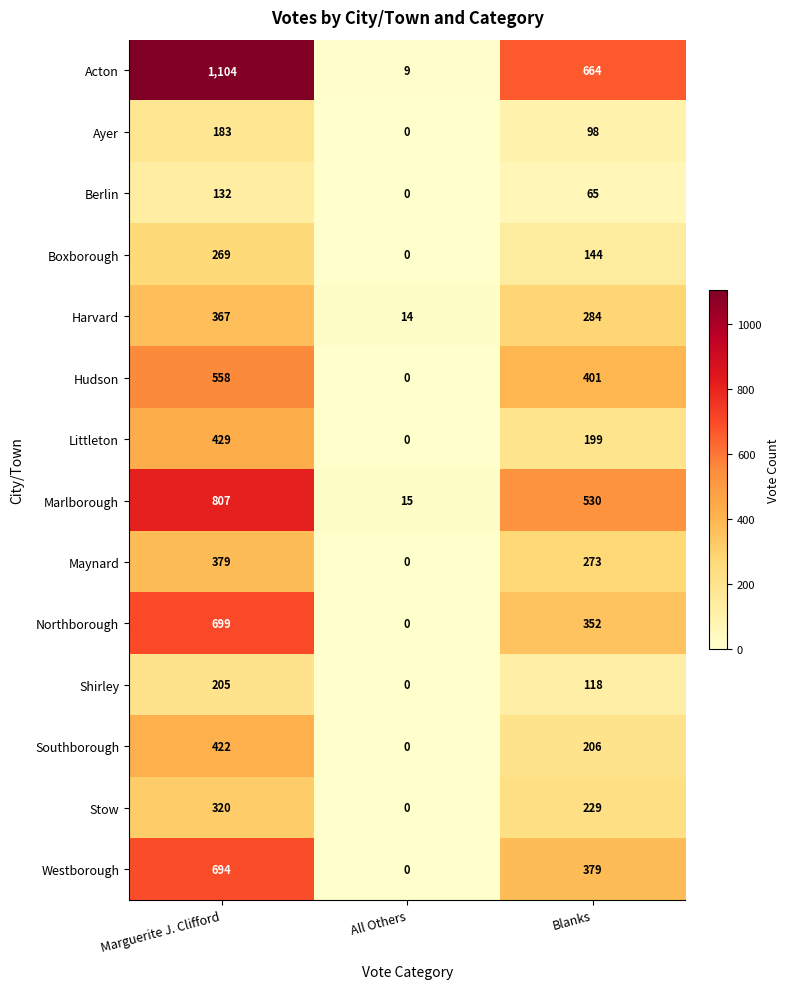

Is it true that Hudson equals 401 at Blanks?

True